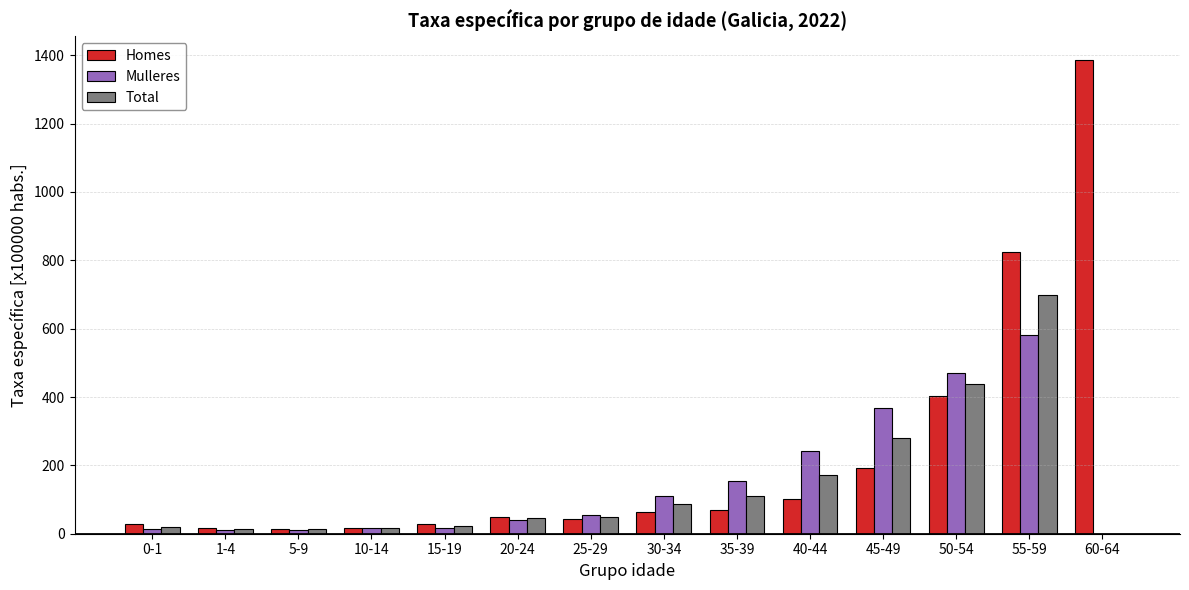

How many values in Total are above zero?

13